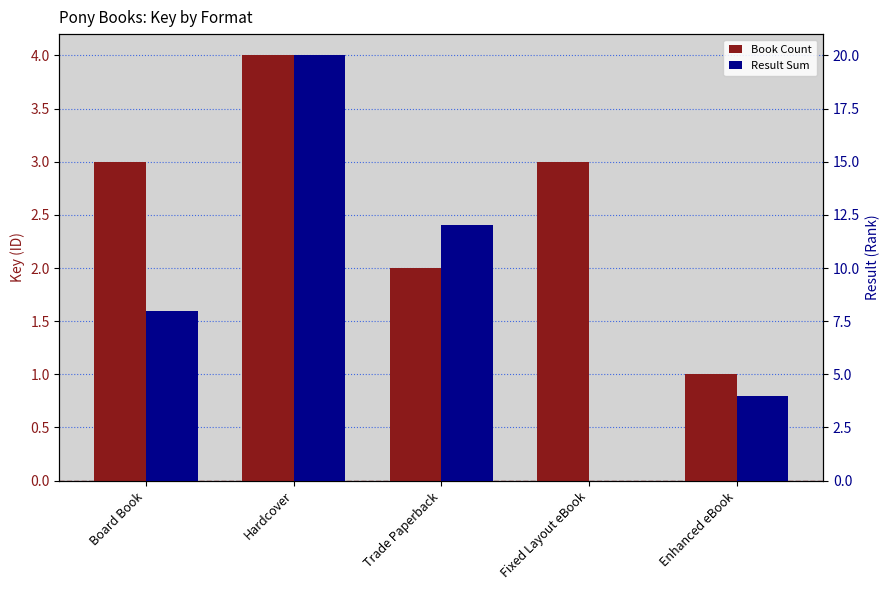

Read the Result Sum value at Trade Paperback, to the nearest 5.

10